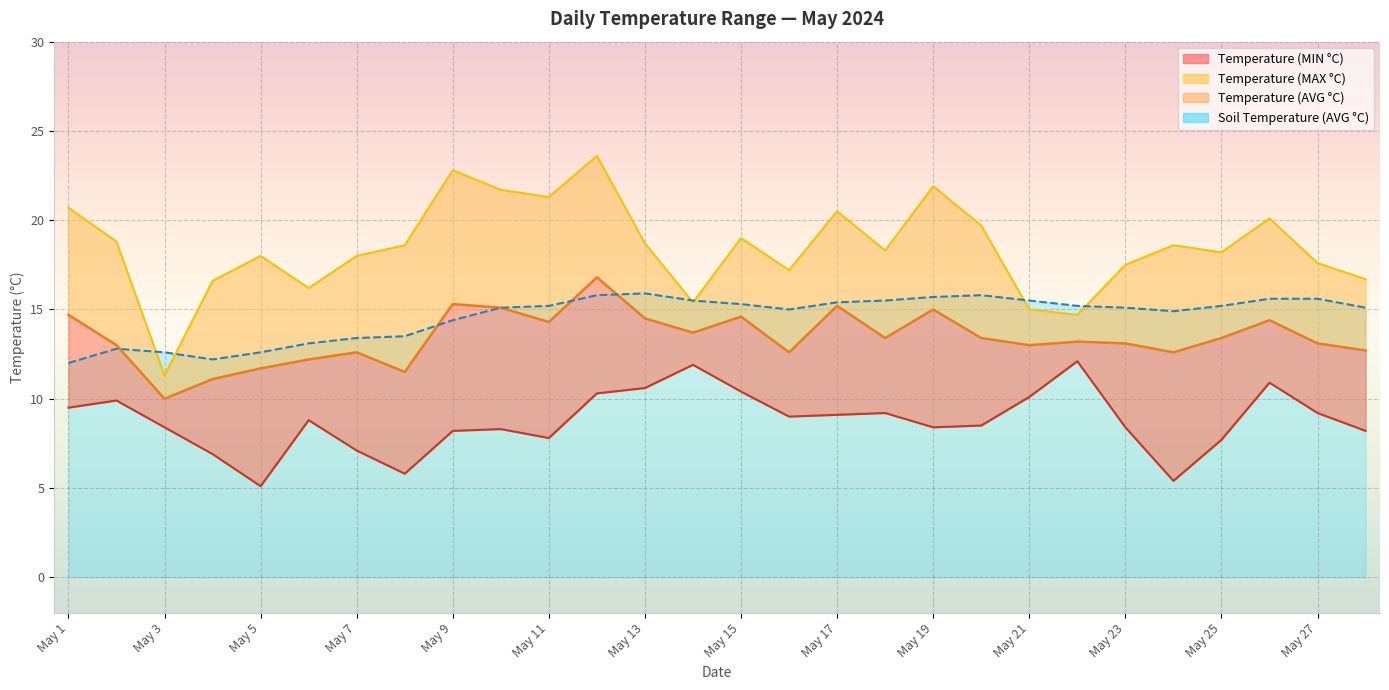

Where is Temperature (MAX °C) nearest to the value 17?

May 16